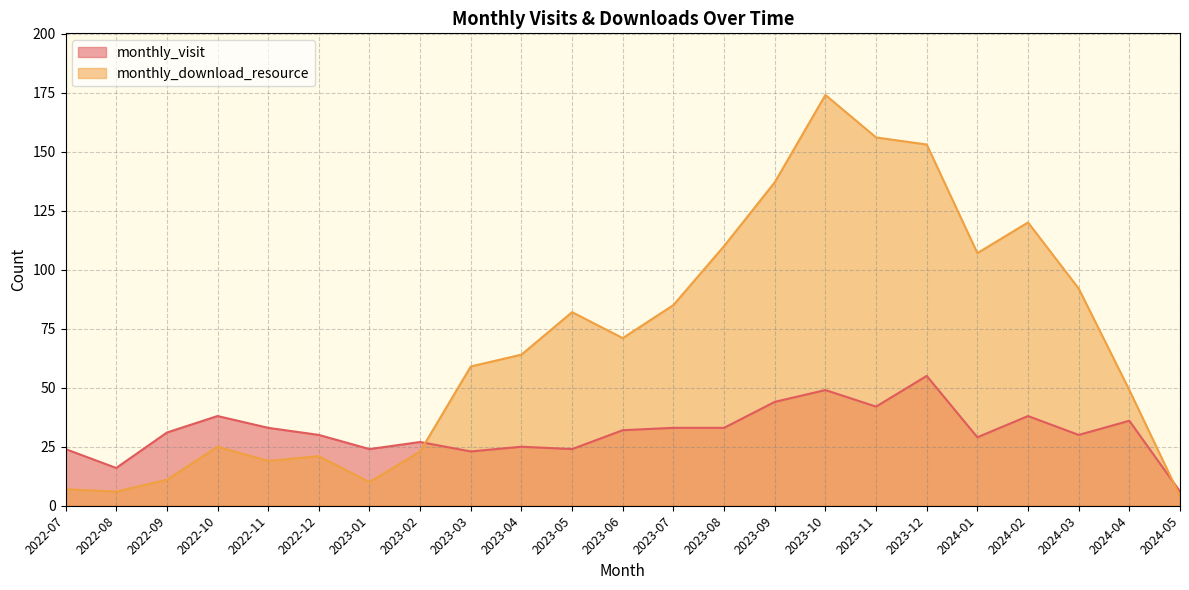

Which series changed the most between 2023-06 and 2023-11?

monthly_download_resource